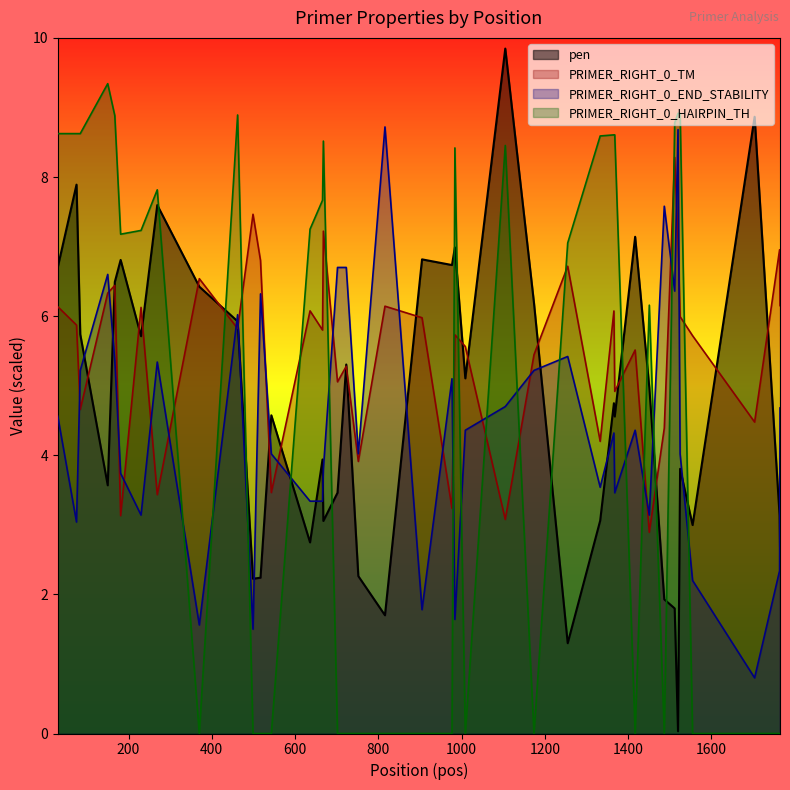

What is the maximum value shown in the chart?

9.8